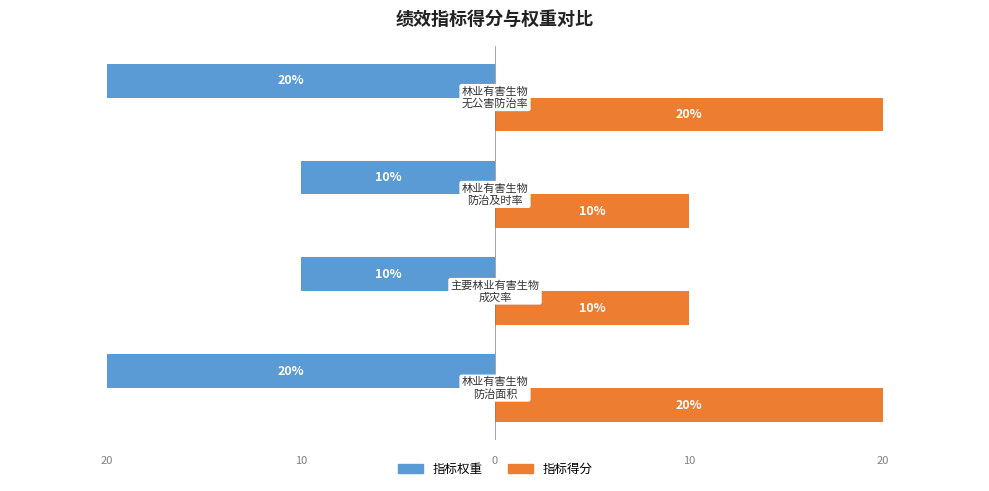

Which series has the largest total across all categories?

指标得分